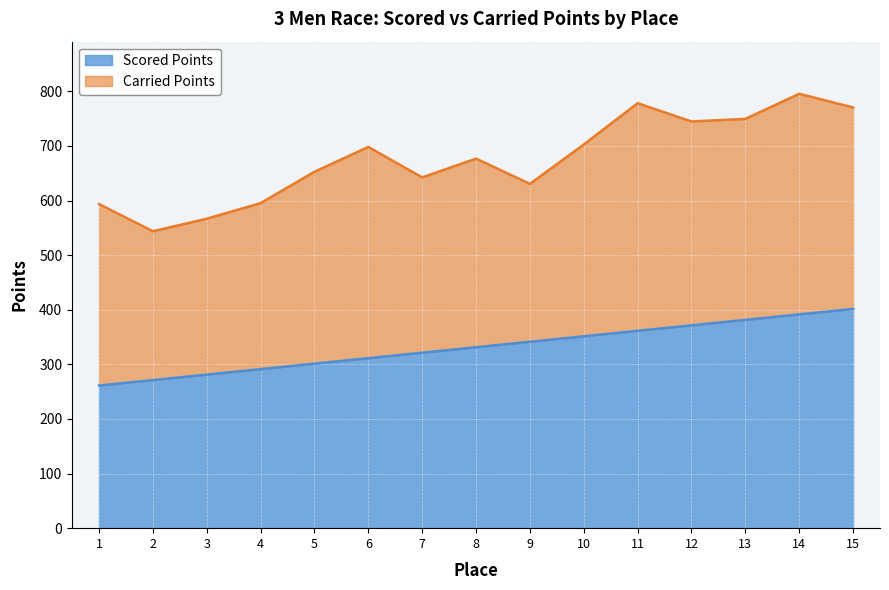

What is the minimum value shown in the chart?

261.2